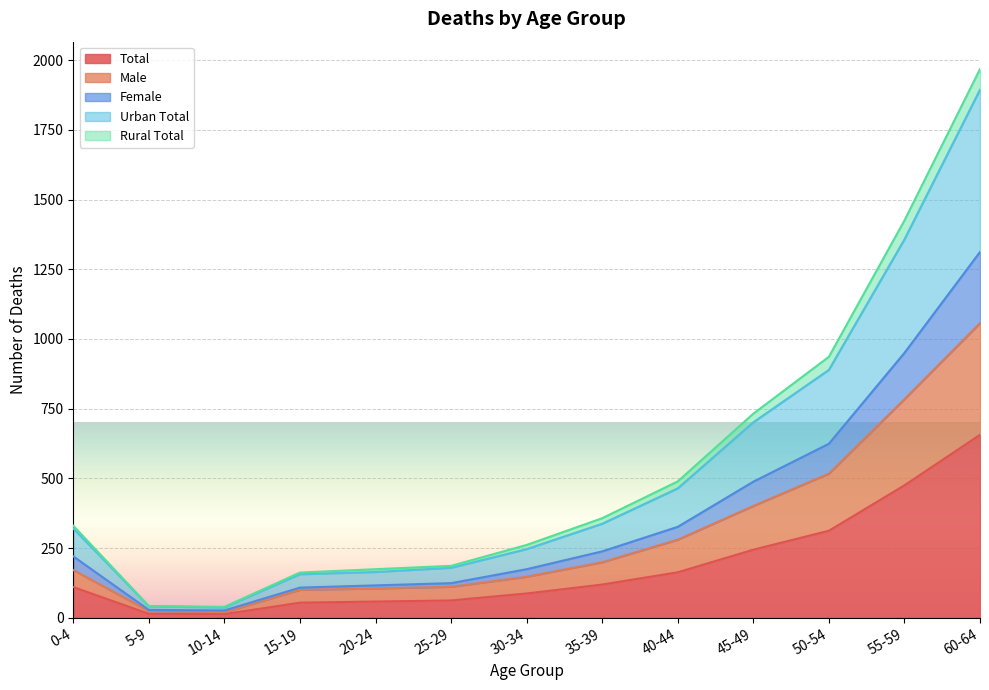

What is the label of the 12th point from the right?

5-9